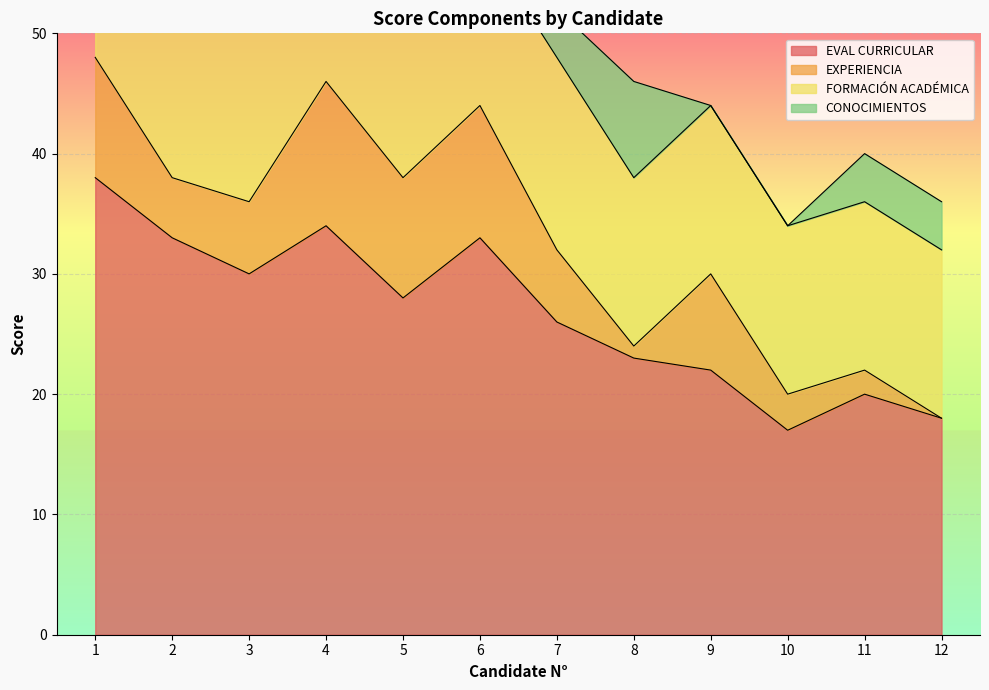

Where is the first local minimum for CONOCIMIENTOS?

5